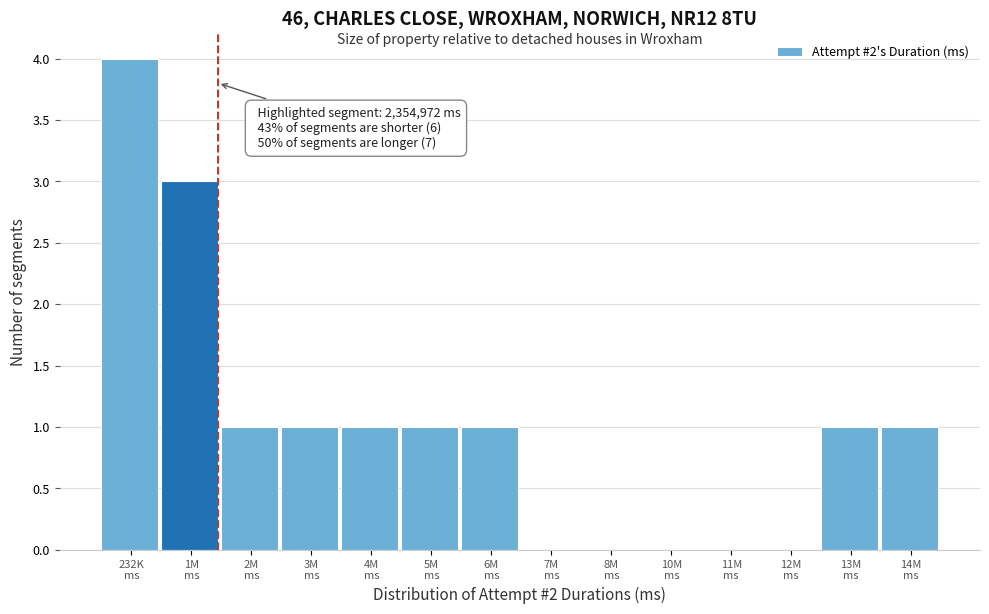

What is the sum of all values?

14